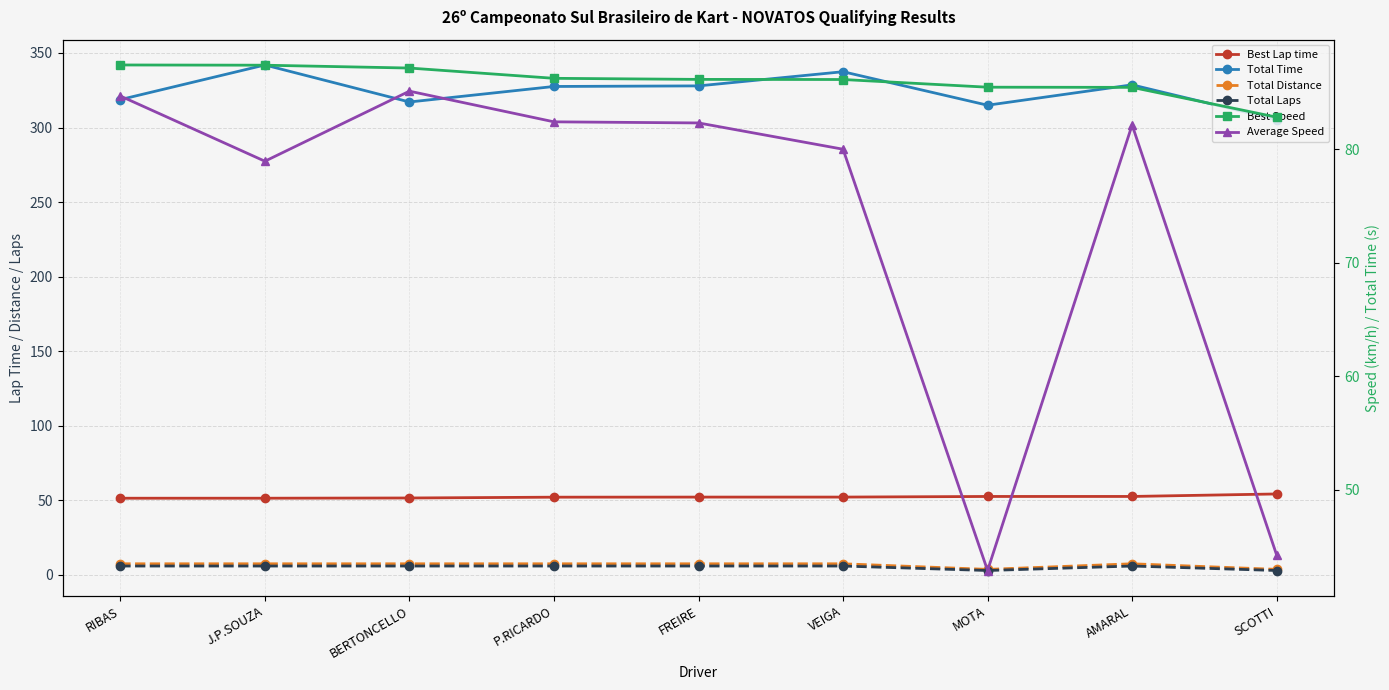

Is it true that Average Speed equals 53.3 at VEIGA?

False